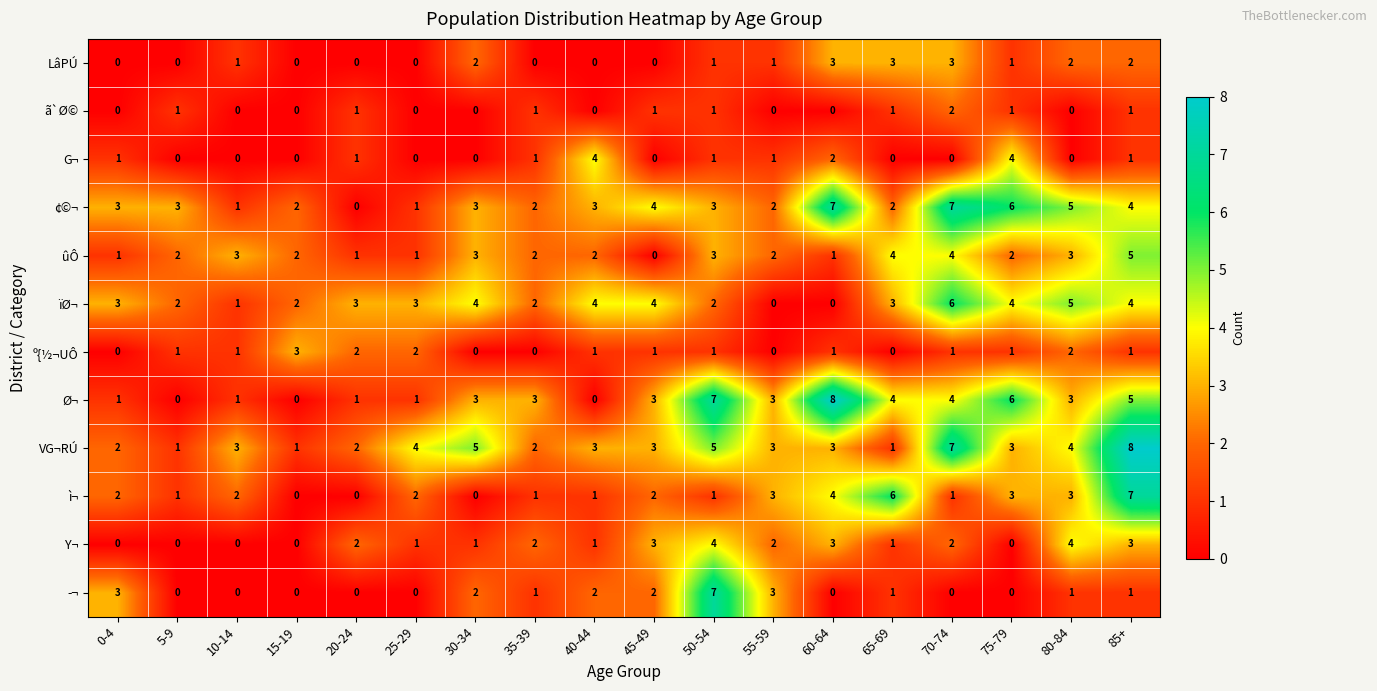

What is the spread (max minus min) of values at 70-74?

7